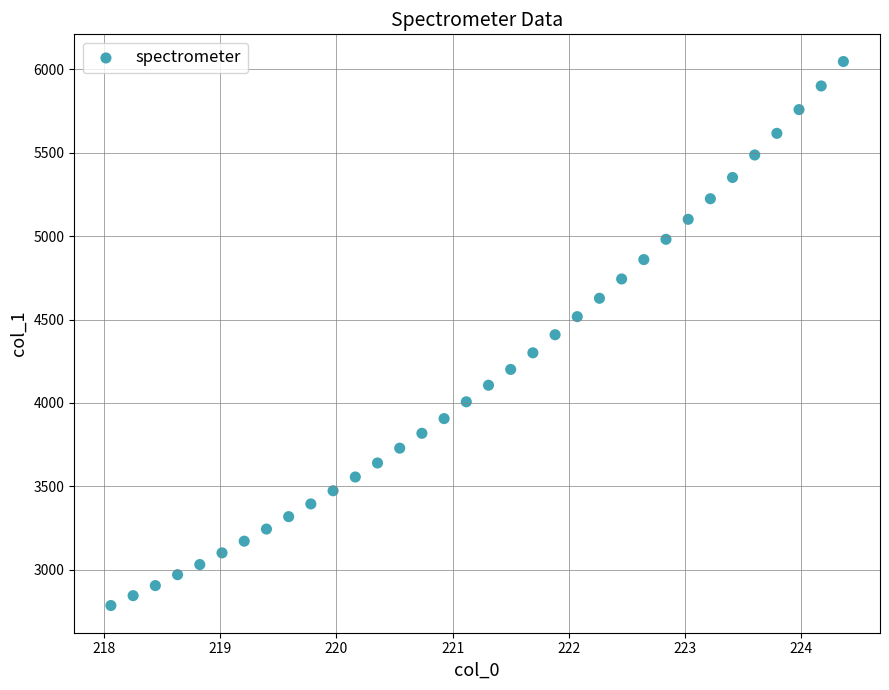

What is the range of X values (max minus min)?

6.3